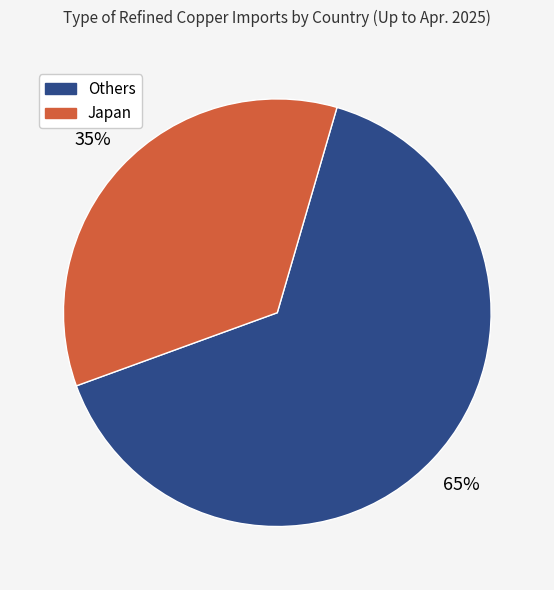

To the nearest percent, what is the difference between the largest and smallest slice percentages?

30%